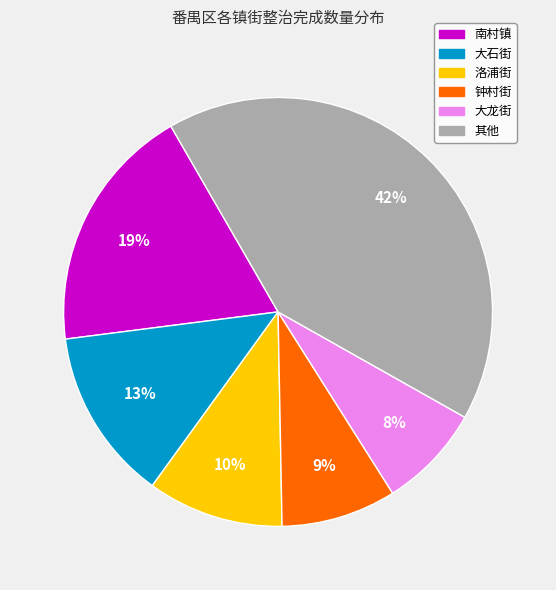

To the nearest percent, what is the difference between the largest and smallest slice percentages?

34%